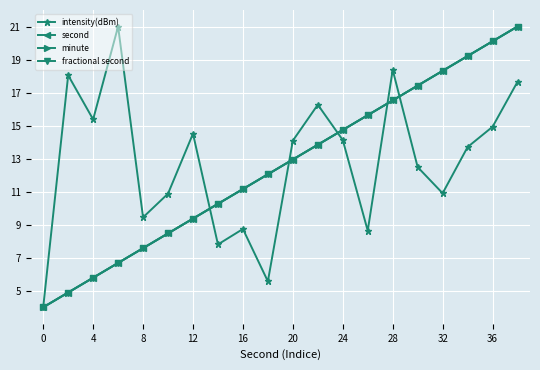

What is the minimum value for fractional second?

4.0